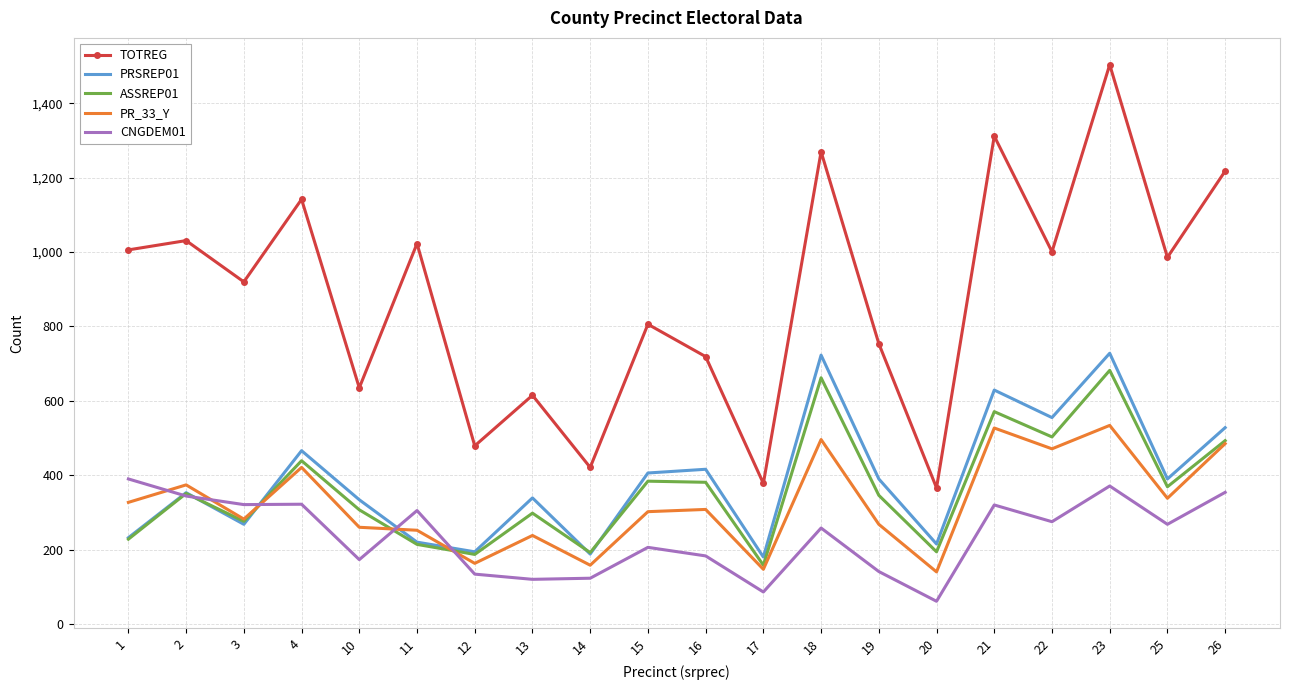

True or false: TOTREG and ASSREP01 intersect in this chart.

False